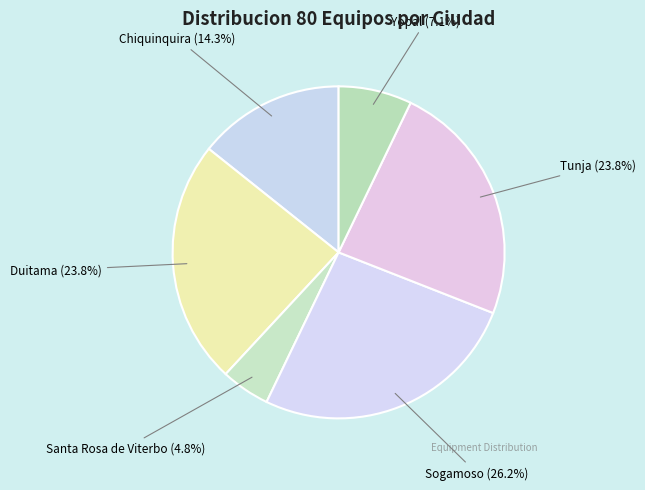

How many slices are in this pie chart?

6